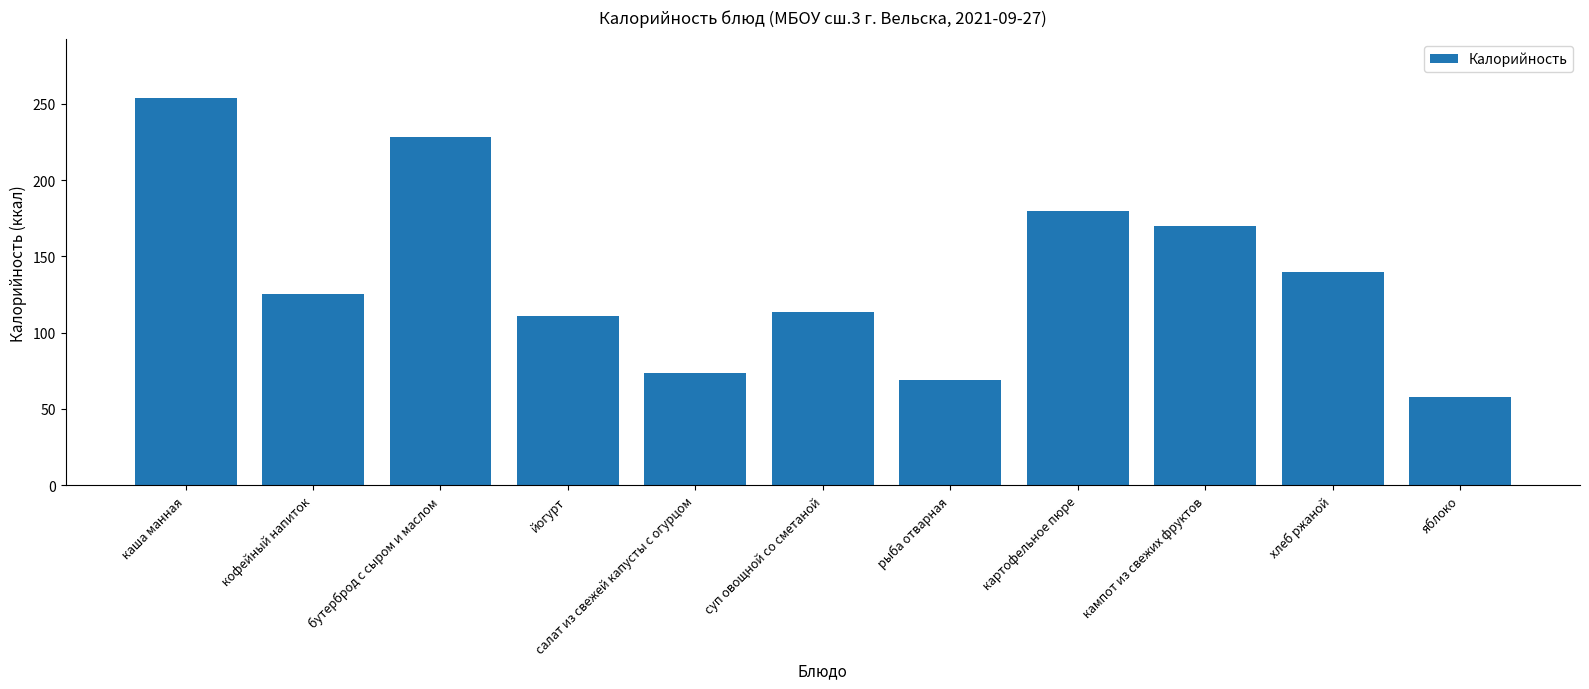

What position from the left is каша манная?

1